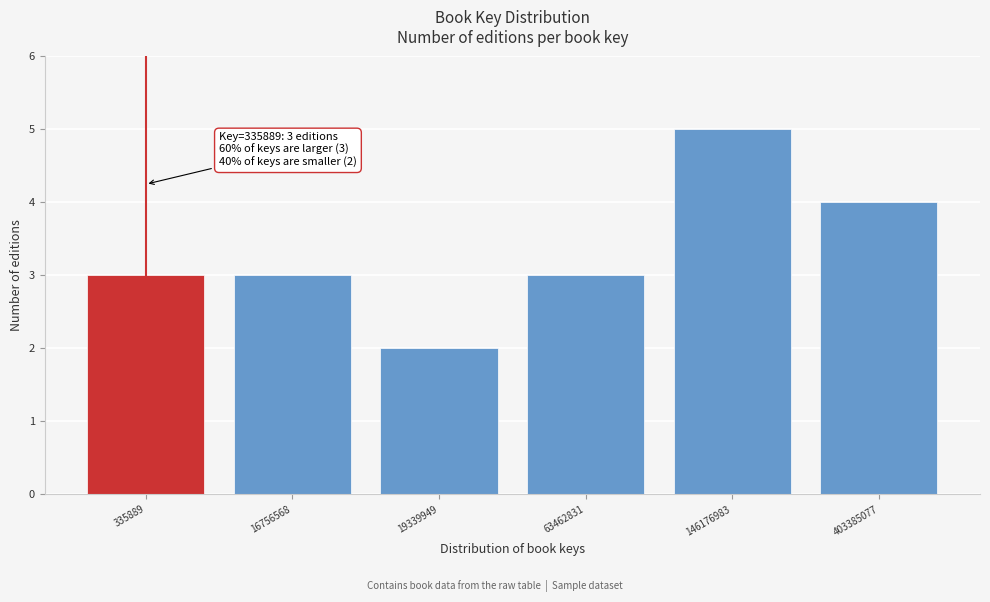

Reading left to right, extract all data points from this chart.

3	3	2	3	5	4